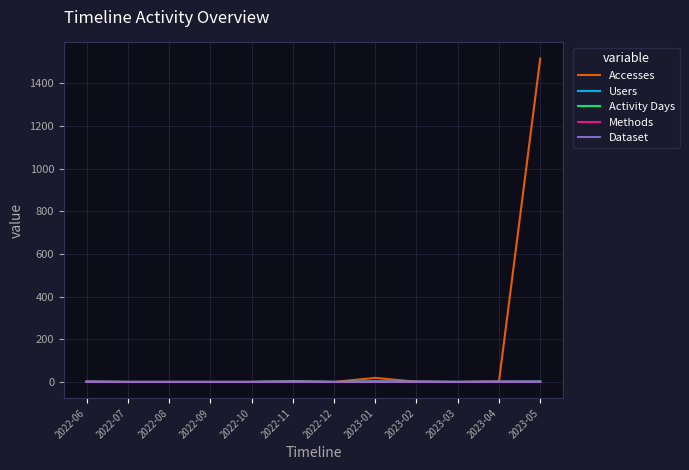

Does the chart display data point markers on the line(s)?

No